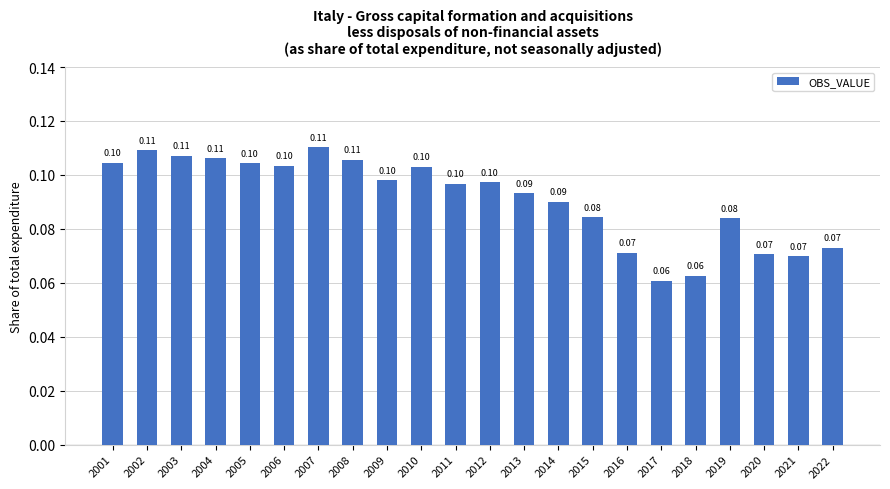

Between 2001 and 2014, which is larger?

2001